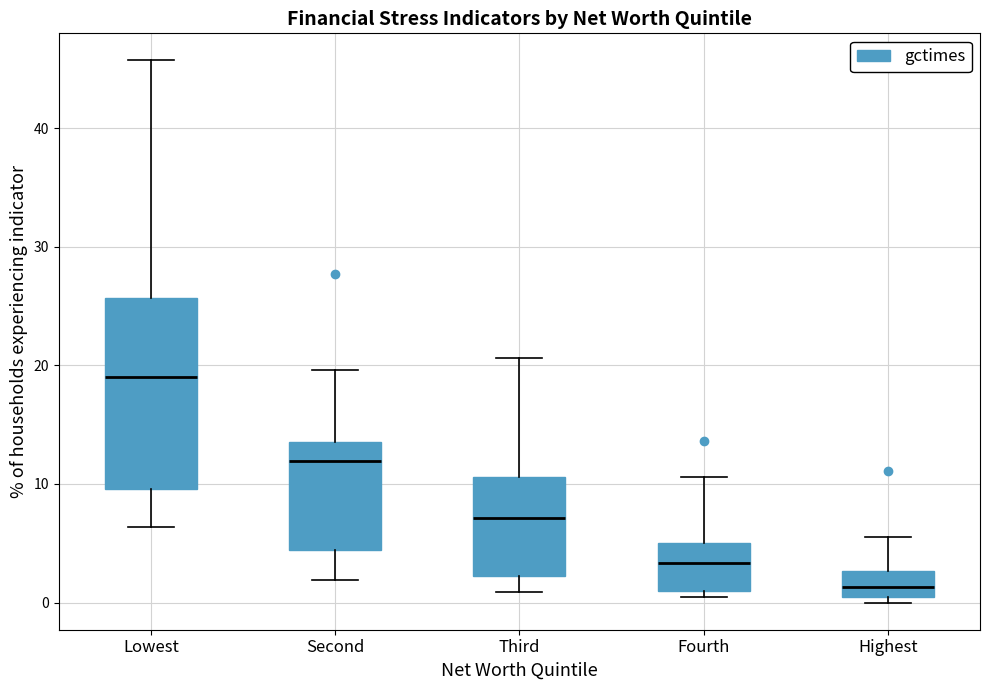

Comparing the boxes themselves (not the whiskers), which one is the tallest?

Lowest